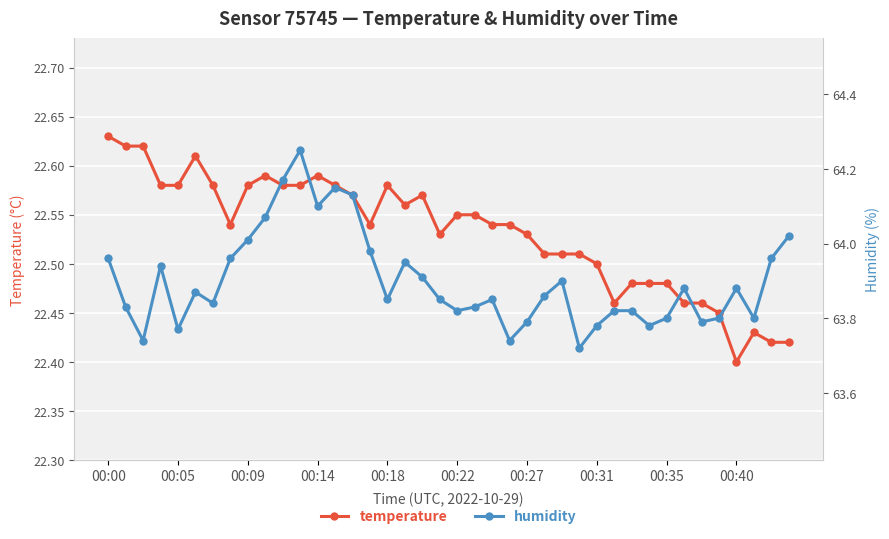

True or false: temperature has more than 2 points higher than both neighbors.

True